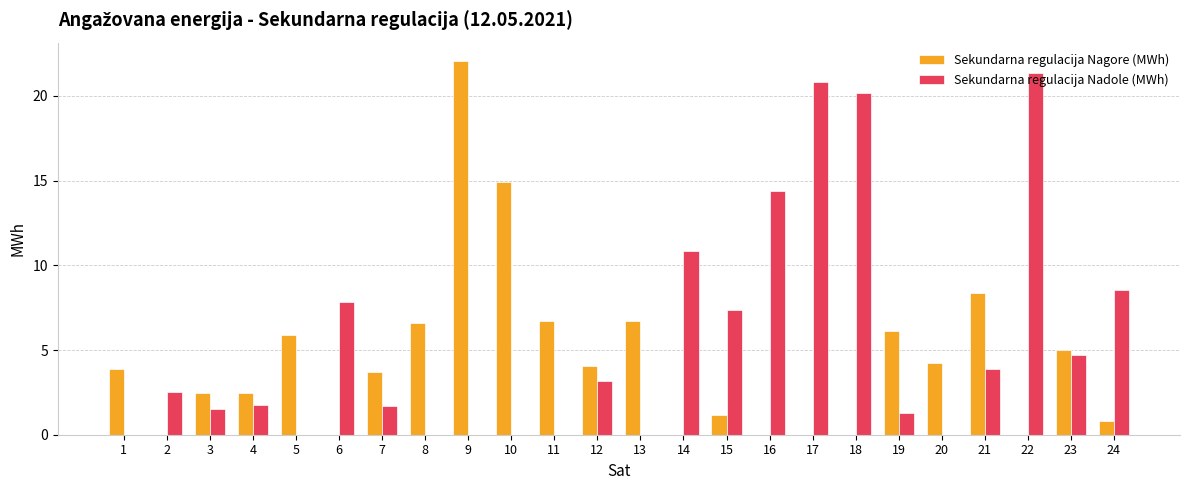

The Sekundarna regulacija Nagore (MWh) series shows 2.4 at 12. True or false?

False